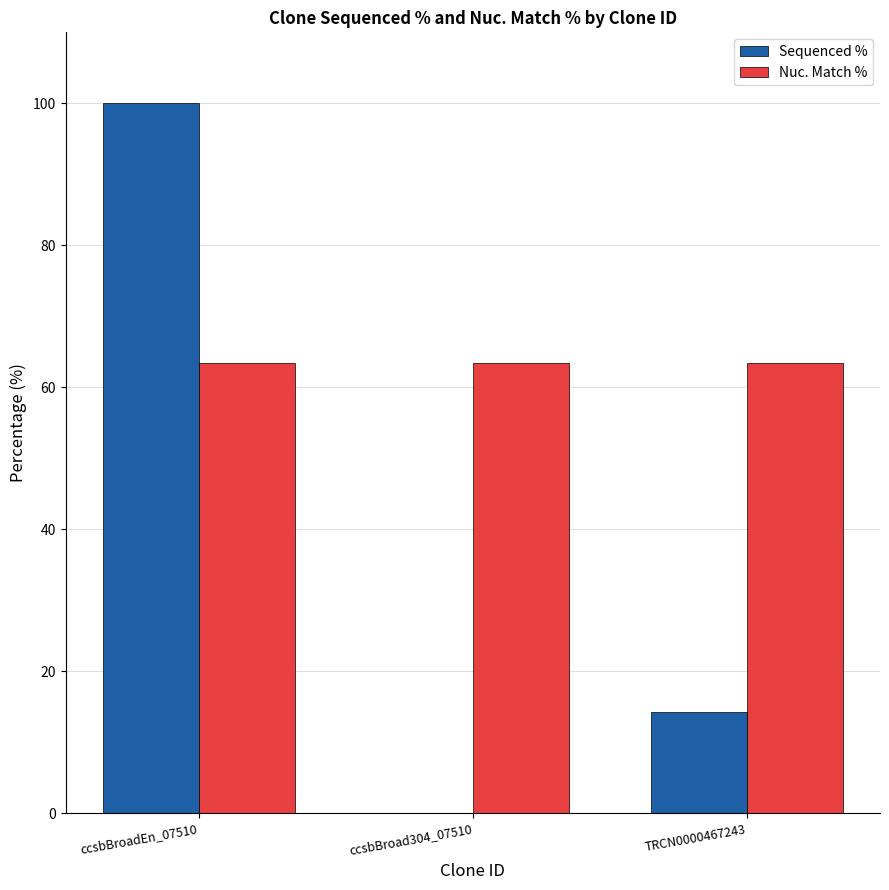

Which series has the largest total across all categories?

Nuc. Match %